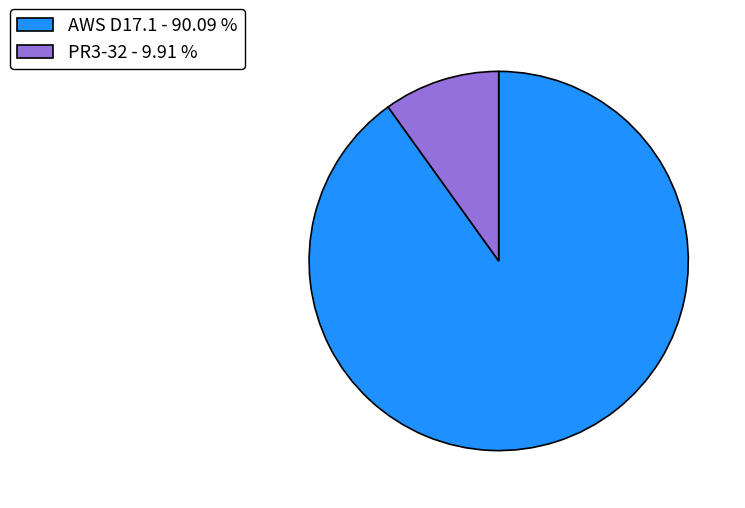

Which category accounts for the majority?

AWS D17.1